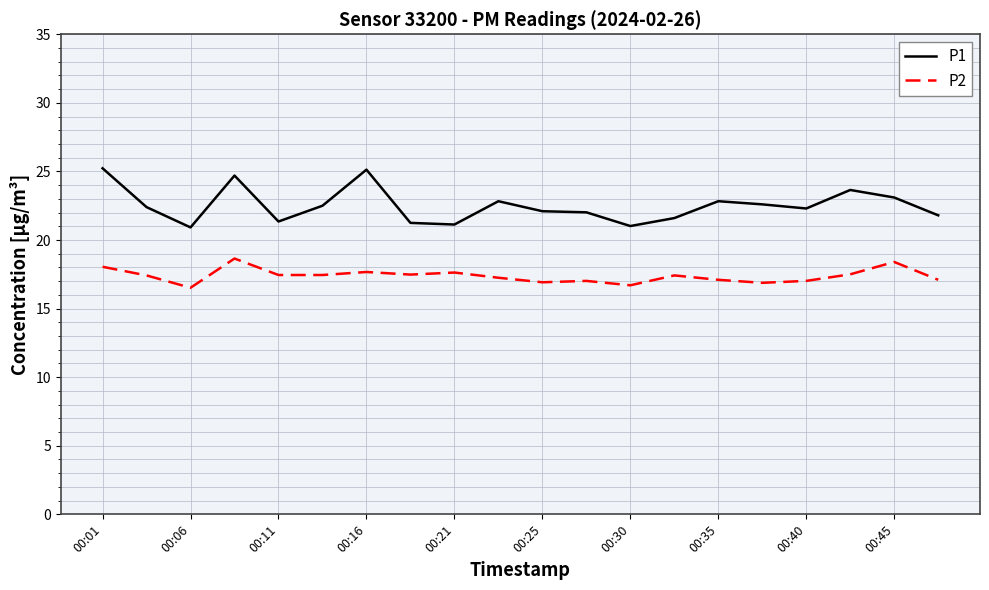

True or false: P2 and P1 intersect in this chart.

False